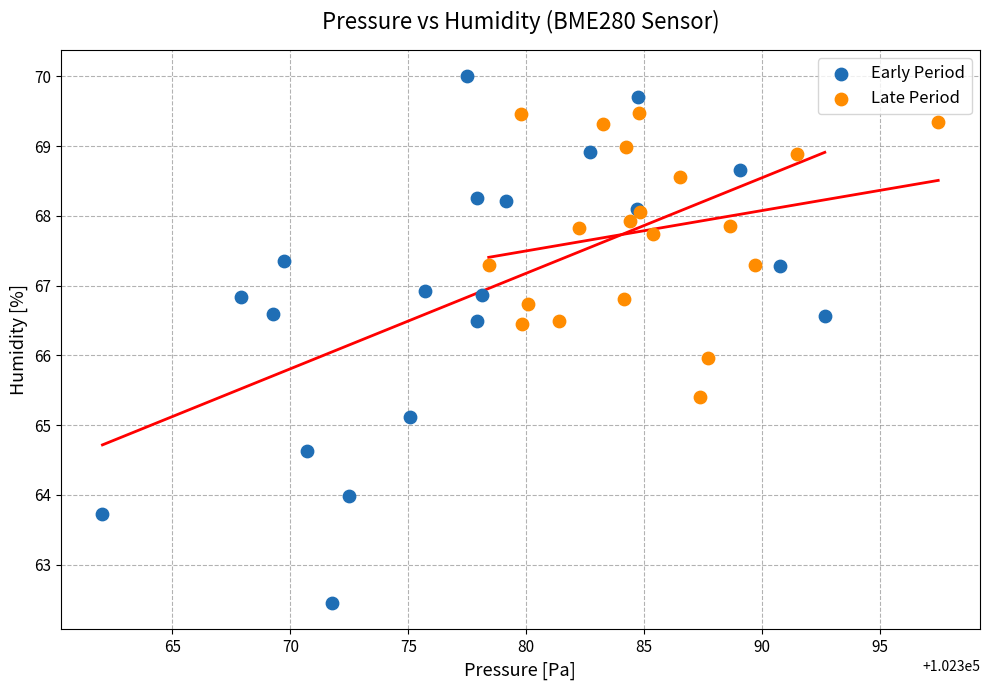

Which series contains the lowest Y value?

Early Period